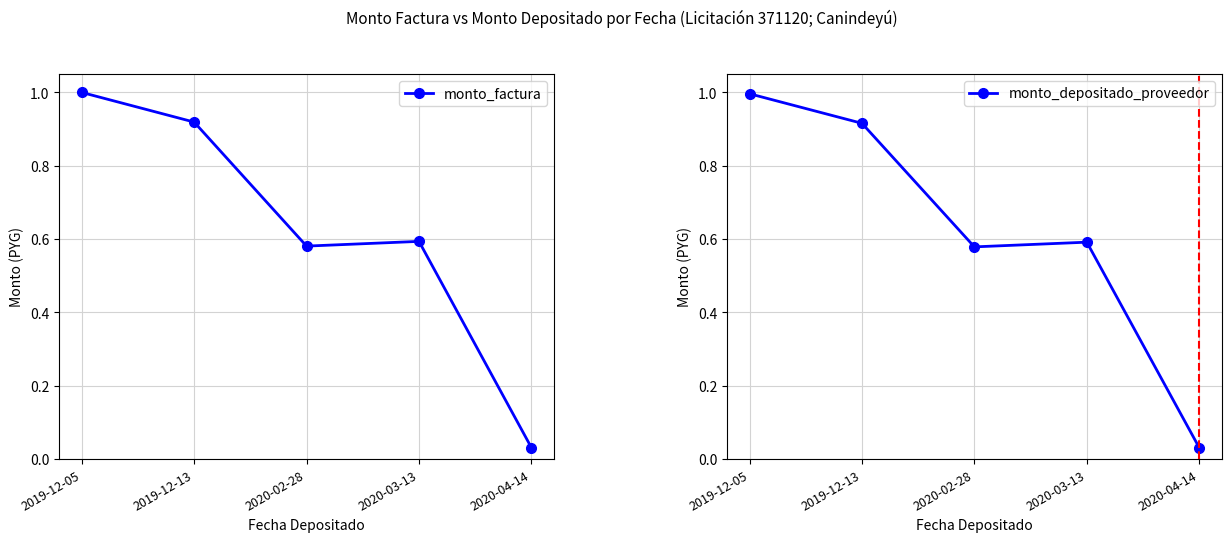

How many lines are shown in the chart?

2